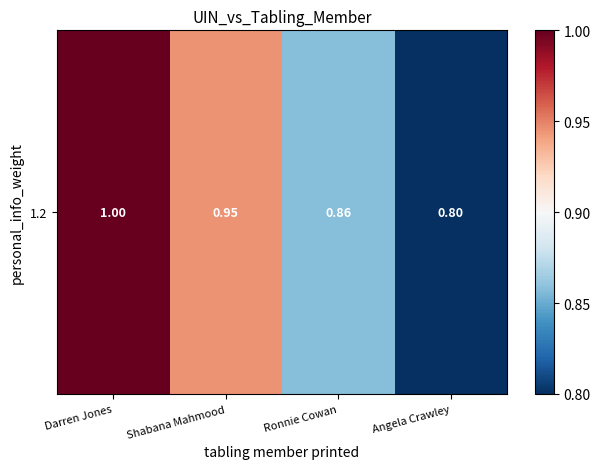

Count the number of data series in this chart.

1